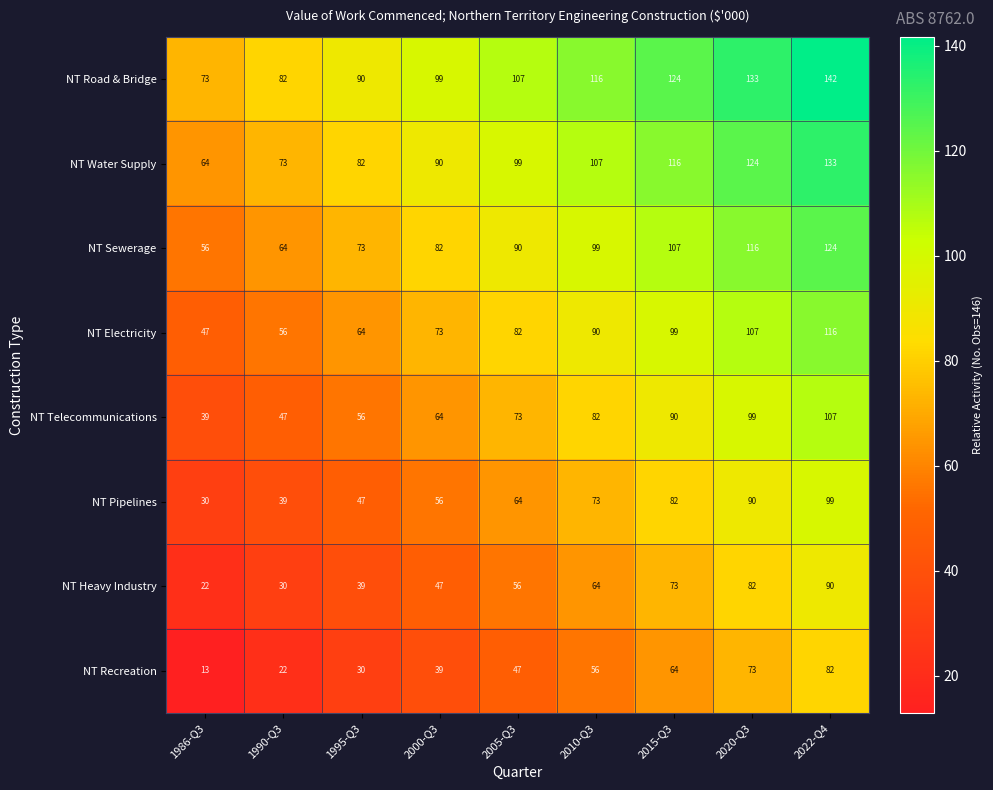

What is the spread (max minus min) of values at 2010-Q3?

60